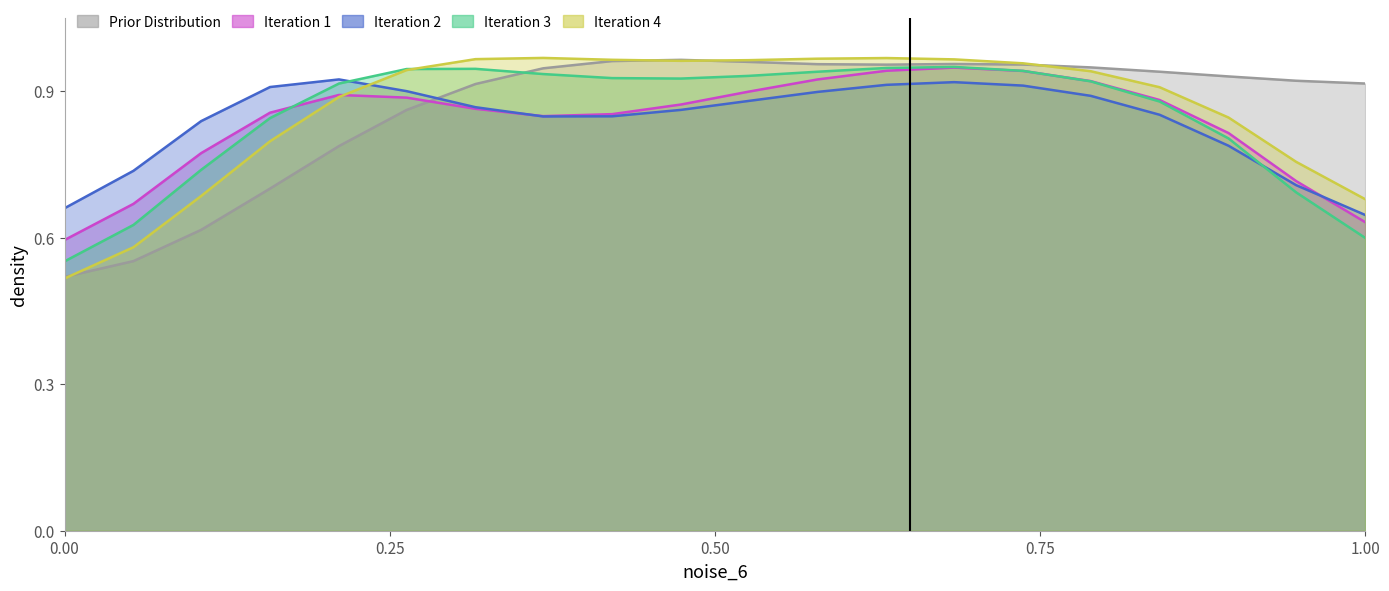

Which series ends up on top after the final intersection of Iteration 3 and Iteration 4?

Iteration 4